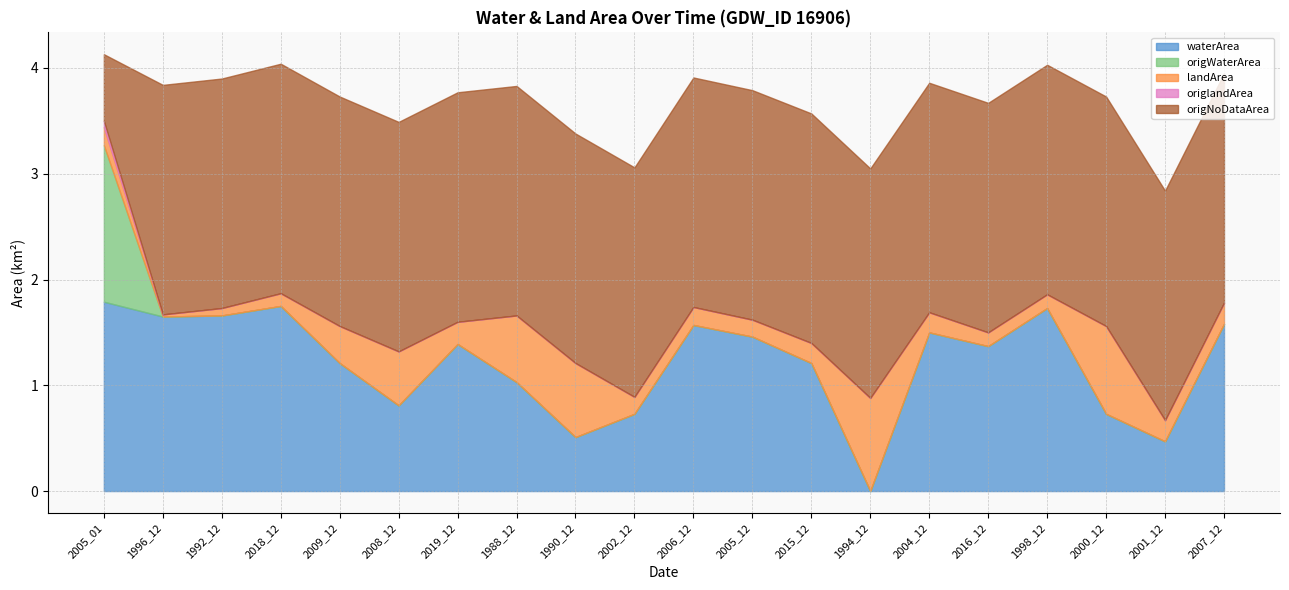

Count the origlandArea values in the range 0 to 1.

20